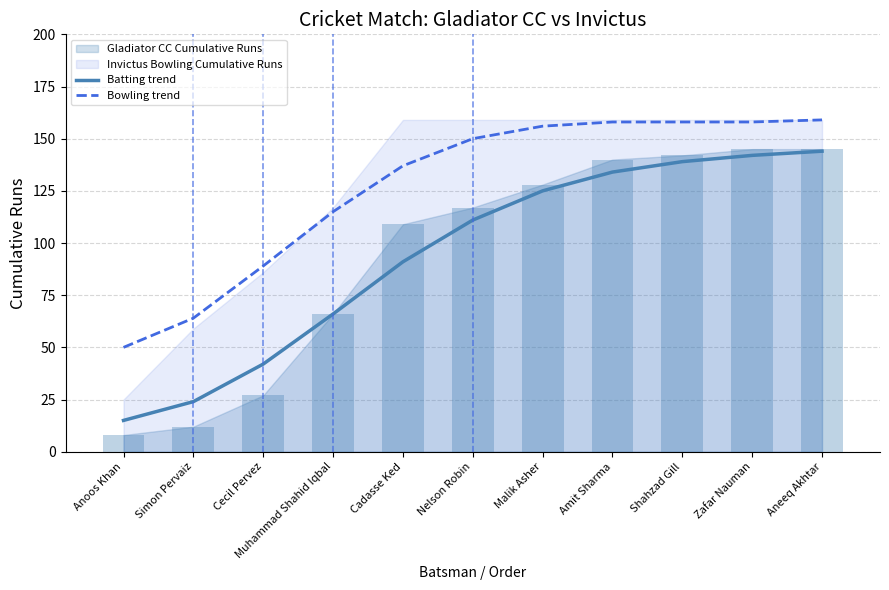

Read the Bowling trend value at Nelson Robin.

150